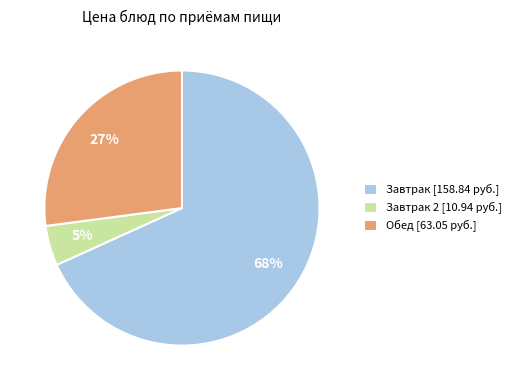

Which has a higher value, Обед [63.05 руб.] or Завтрак 2 [10.94 руб.]?

Обед [63.05 руб.]